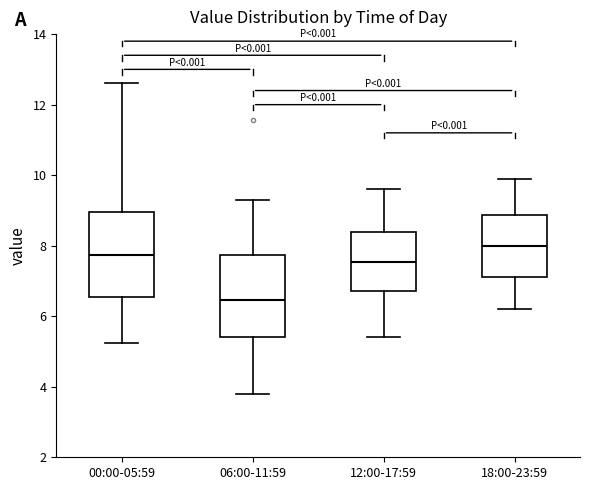

Where does the upper whisker of the box for 06:00-11:59 end on the y-axis? The values are not printed on the chart, so give them approximately, as read against the axis.

9.4